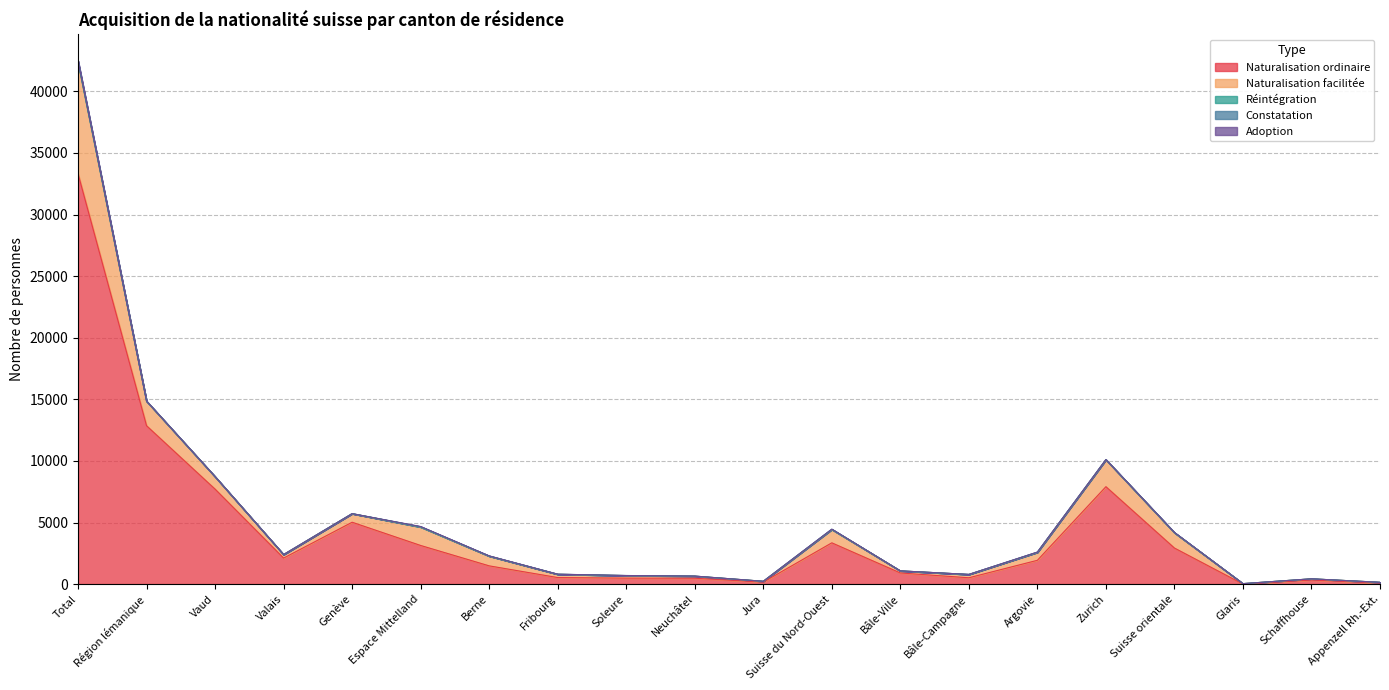

True or false: Réintégration has a value of 4 at Zurich.

True